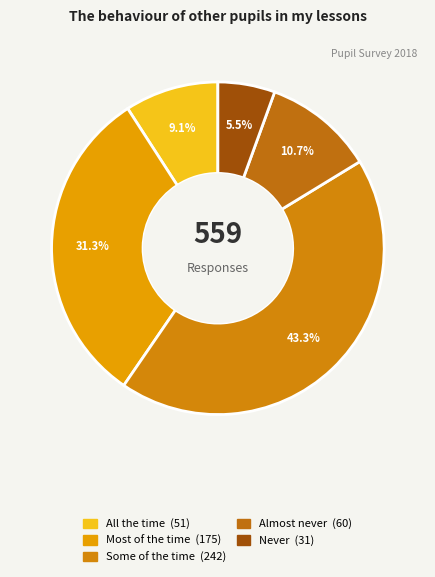

Does Some of the time represent more than half of the total?

No